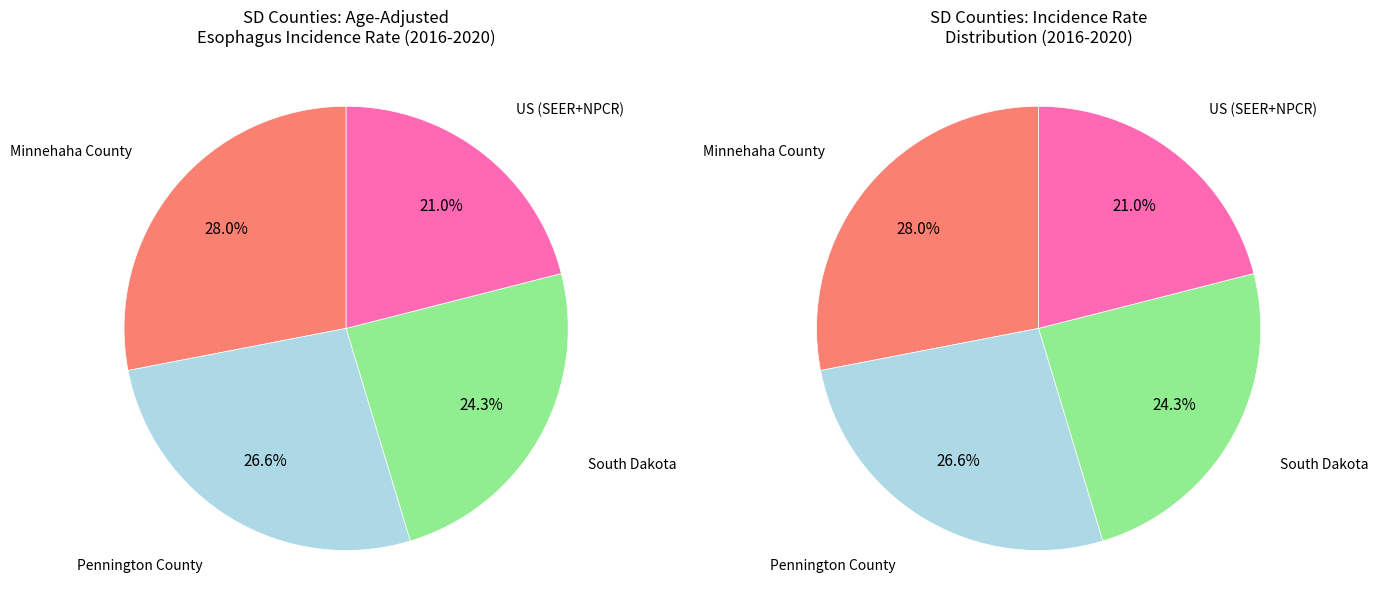

Count the number of slices in the pie.

4